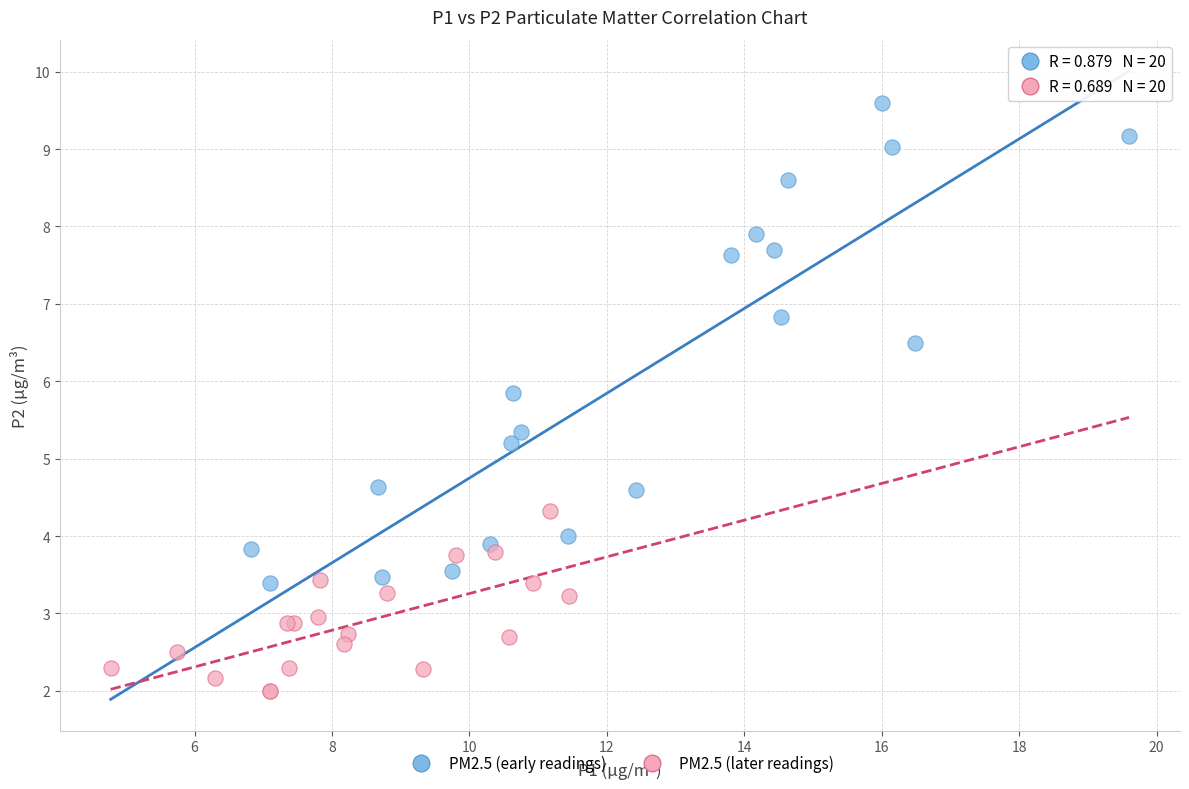

Which series has the largest Y range (max minus min)?

PM2.5 (early readings)